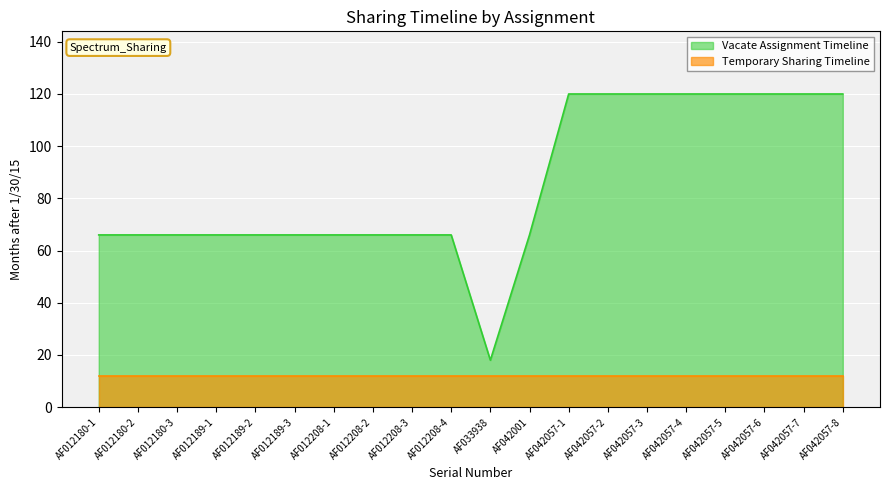

At which category does the chart reach its peak across all series?

AF042057-1